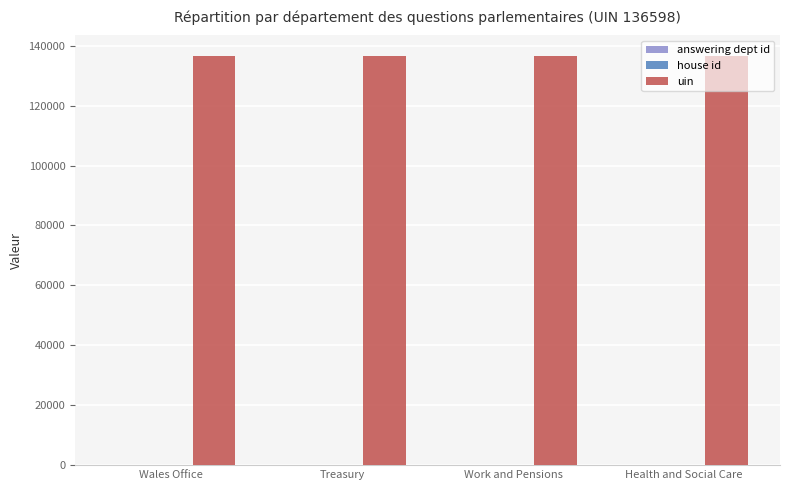

True or false: uin has a value of 196025 at Health and Social Care.

False